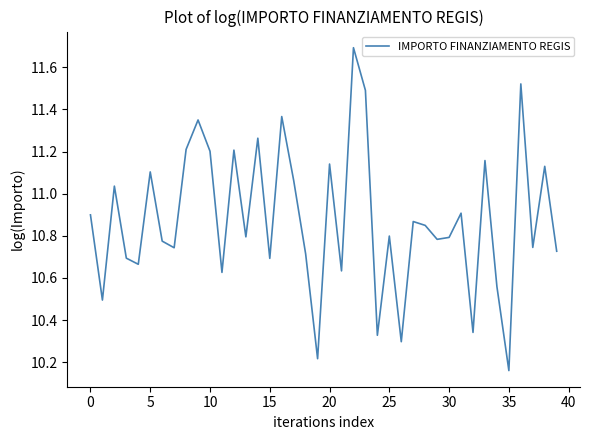

What is the difference between the maximum and minimum values?

1.5